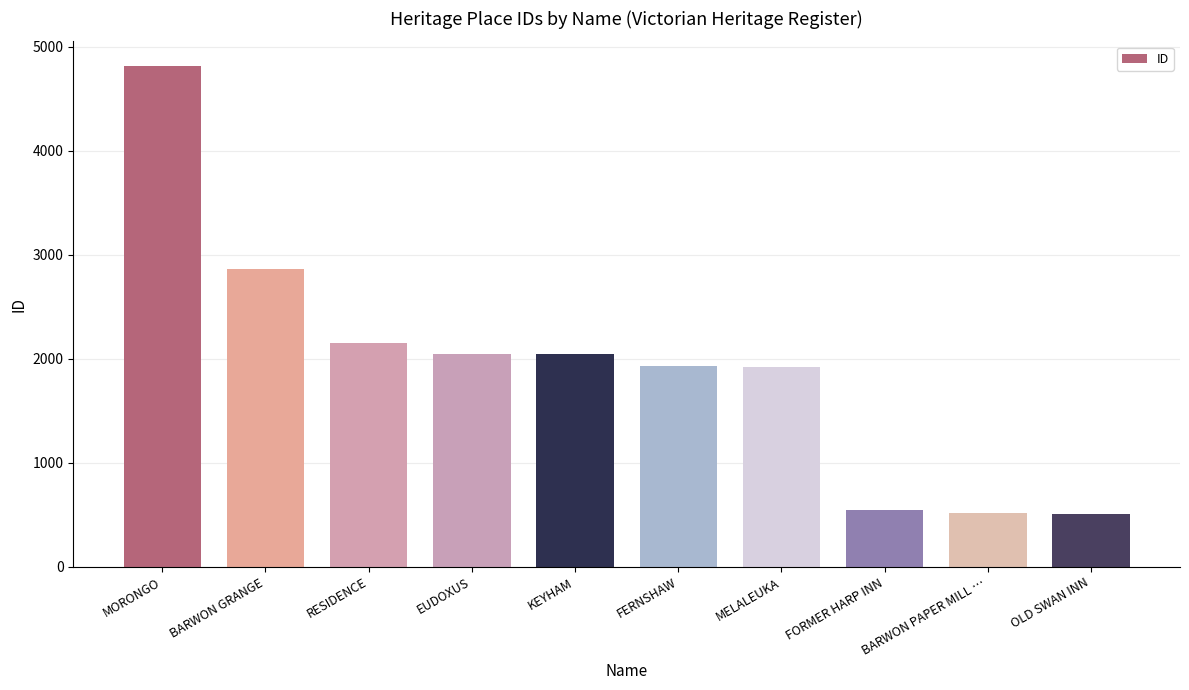

How many bars are there in total?

10